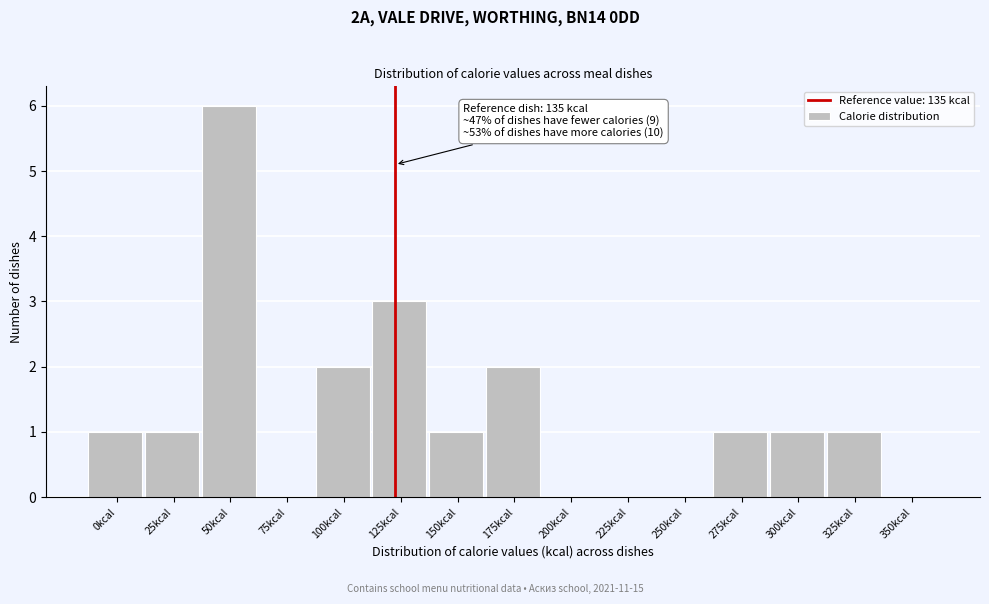

Reading right to left, extract all data points from this chart.

350kcal=0	325kcal=1	300kcal=1	275kcal=1	250kcal=0	225kcal=0	200kcal=0	175kcal=2	150kcal=1	125kcal=3	100kcal=2	75kcal=0	50kcal=6	25kcal=1	0kcal=1